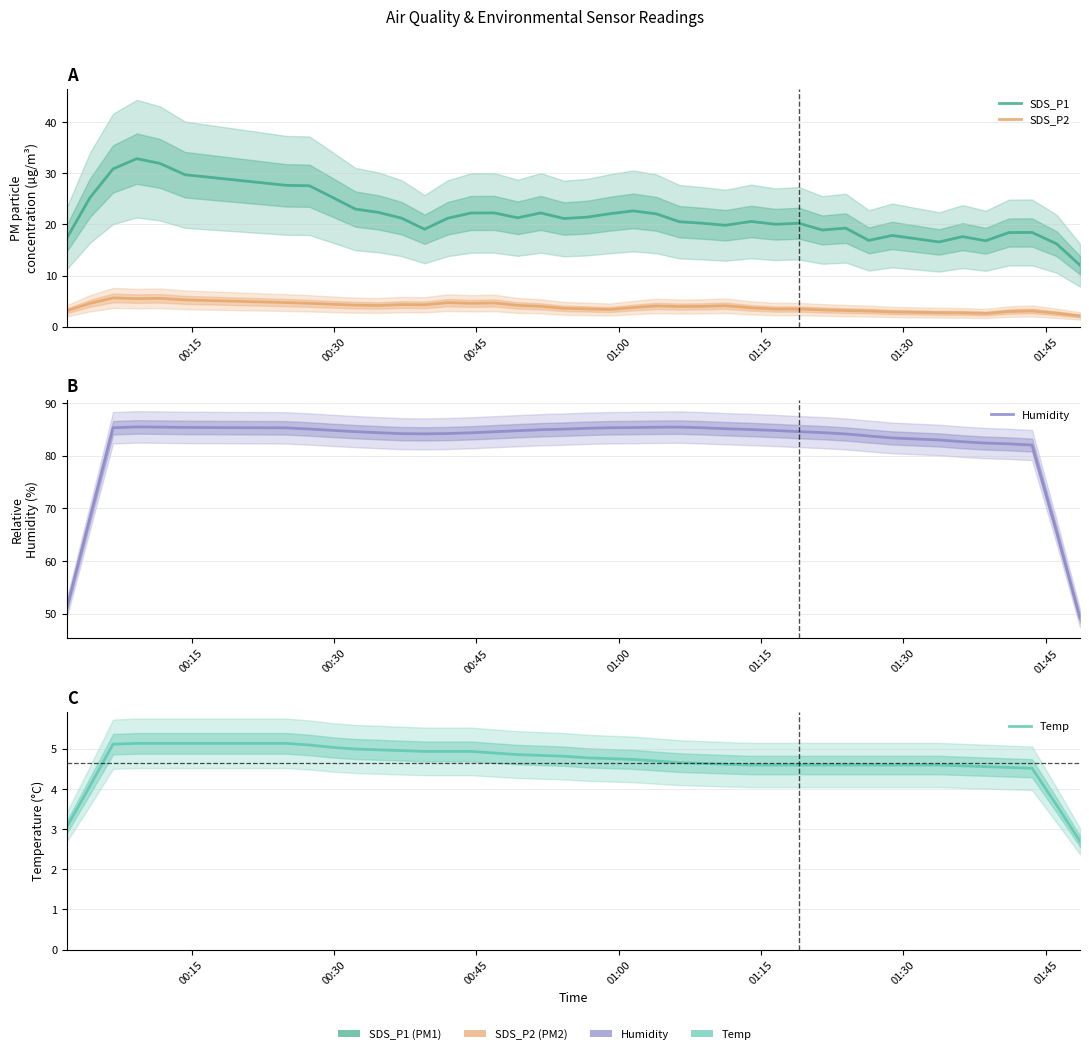

At how many categories does at least one series exceed 66?

37